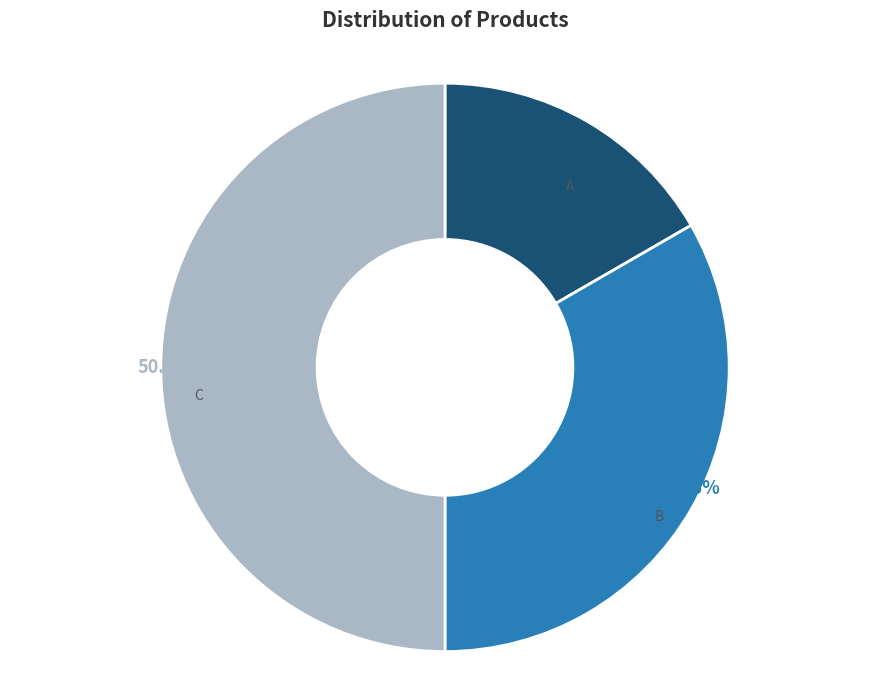

Is it true that C is 50% of the pie?

True